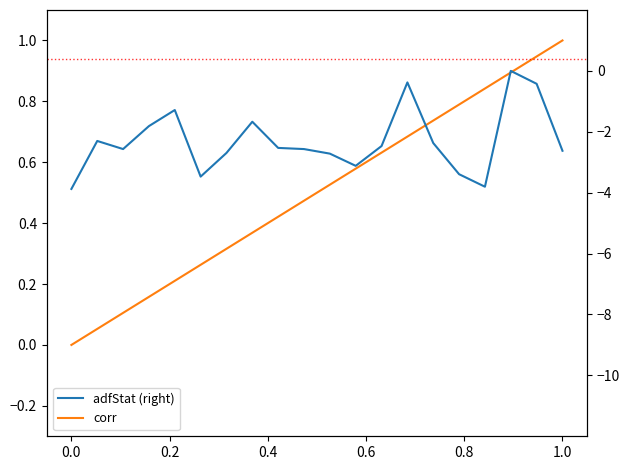

How many values in the adfStat (right) series are below -2?

14